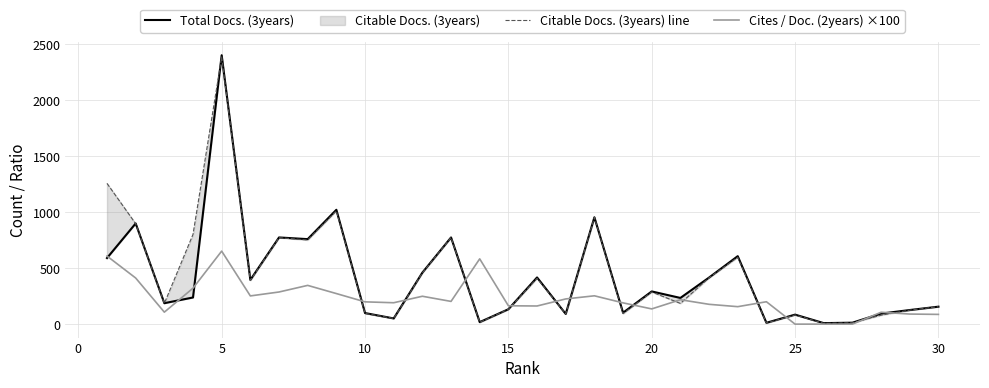

How many interior local valleys does the Citable Docs. (3years) line series have?

10